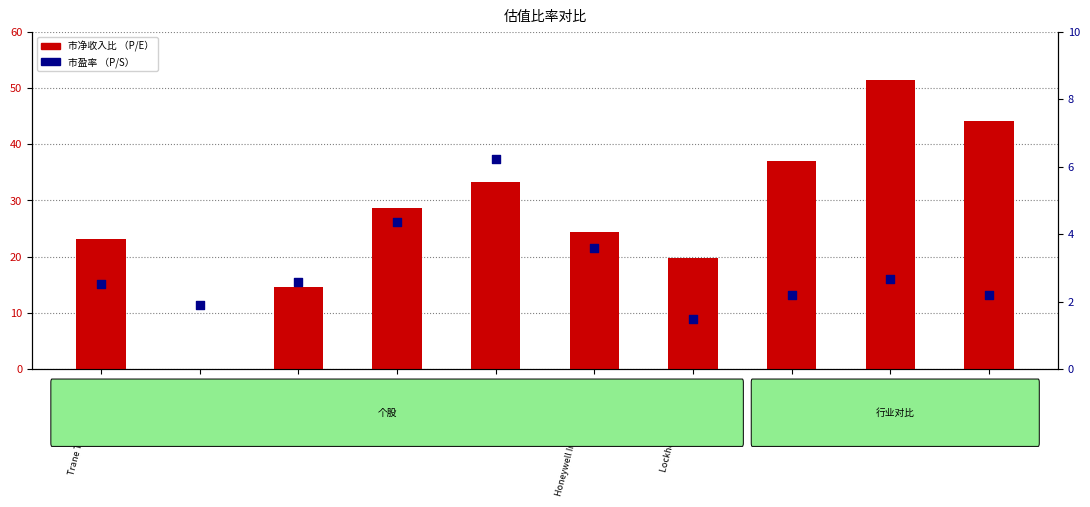

What is the total value across all series at Caterpillar Inc.?

17.2